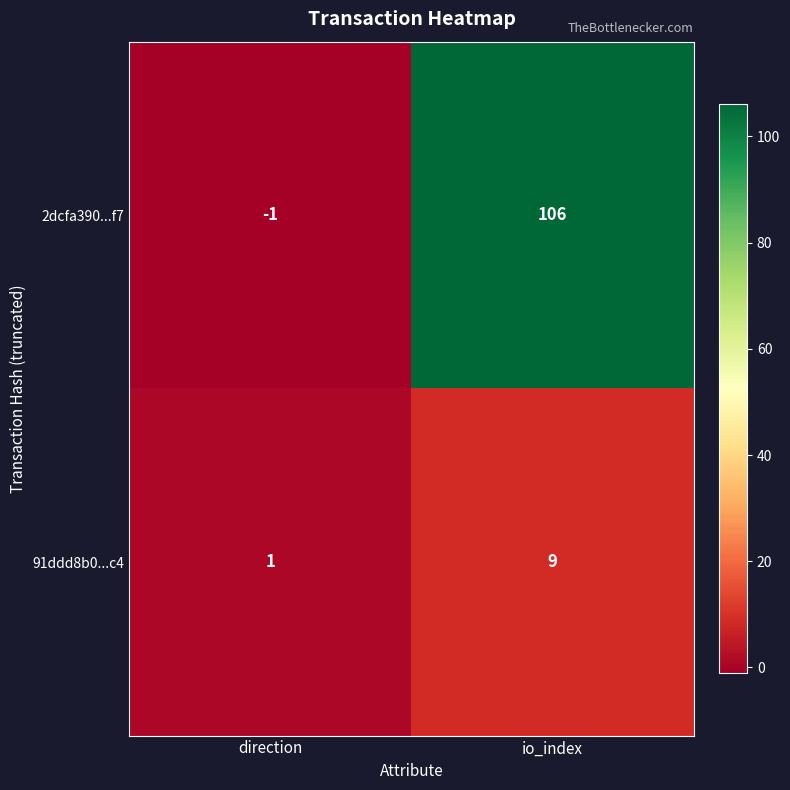

The value of 91ddd8b0...c4 at direction is 2. True or false?

False